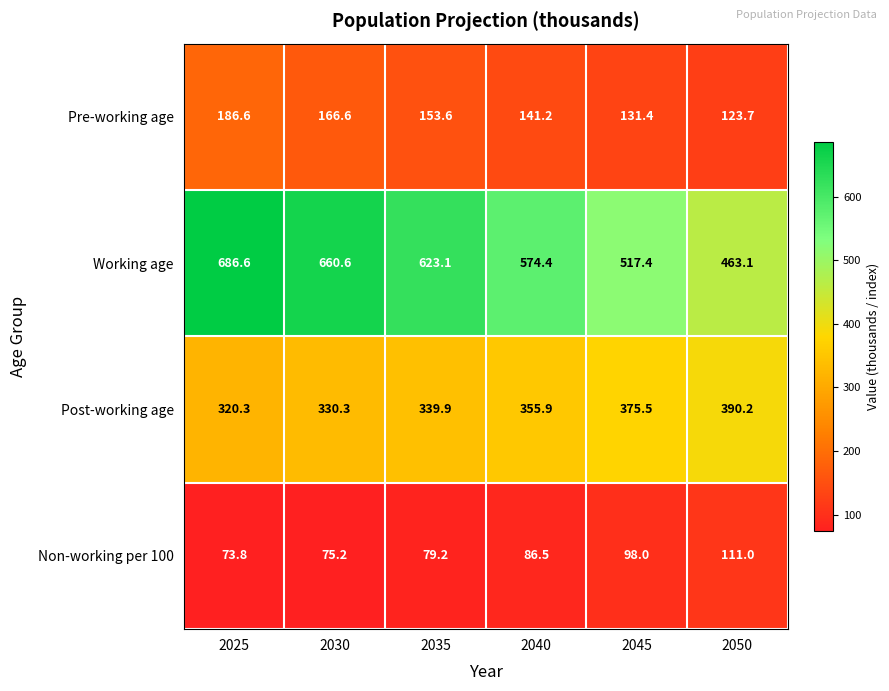

Count the number of categories in the chart.

6